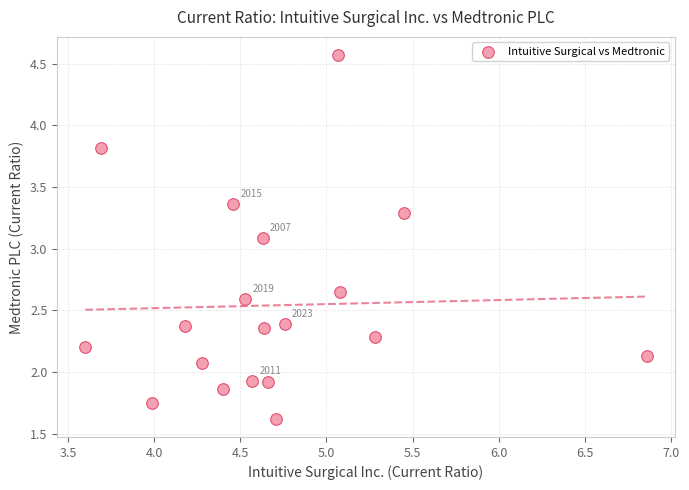

What is the range of X values (max minus min)?

3.3